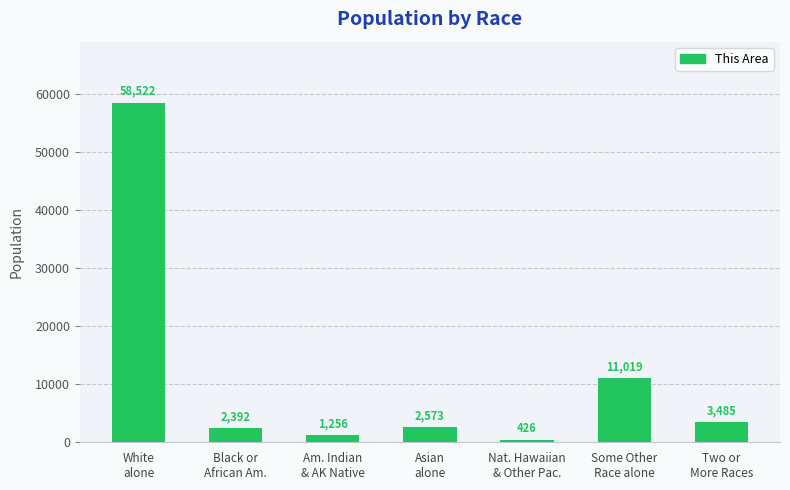

How many values are below 2573?

3